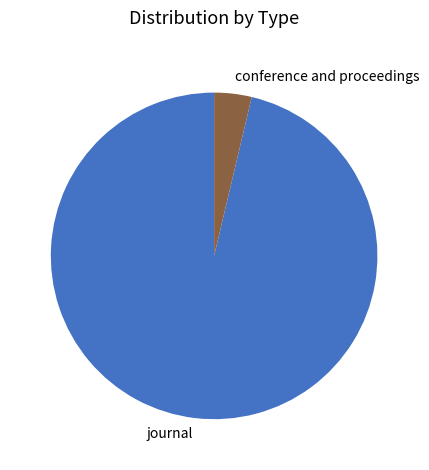

Rank the categories by value from lowest to highest.

conference and proceedings, journal